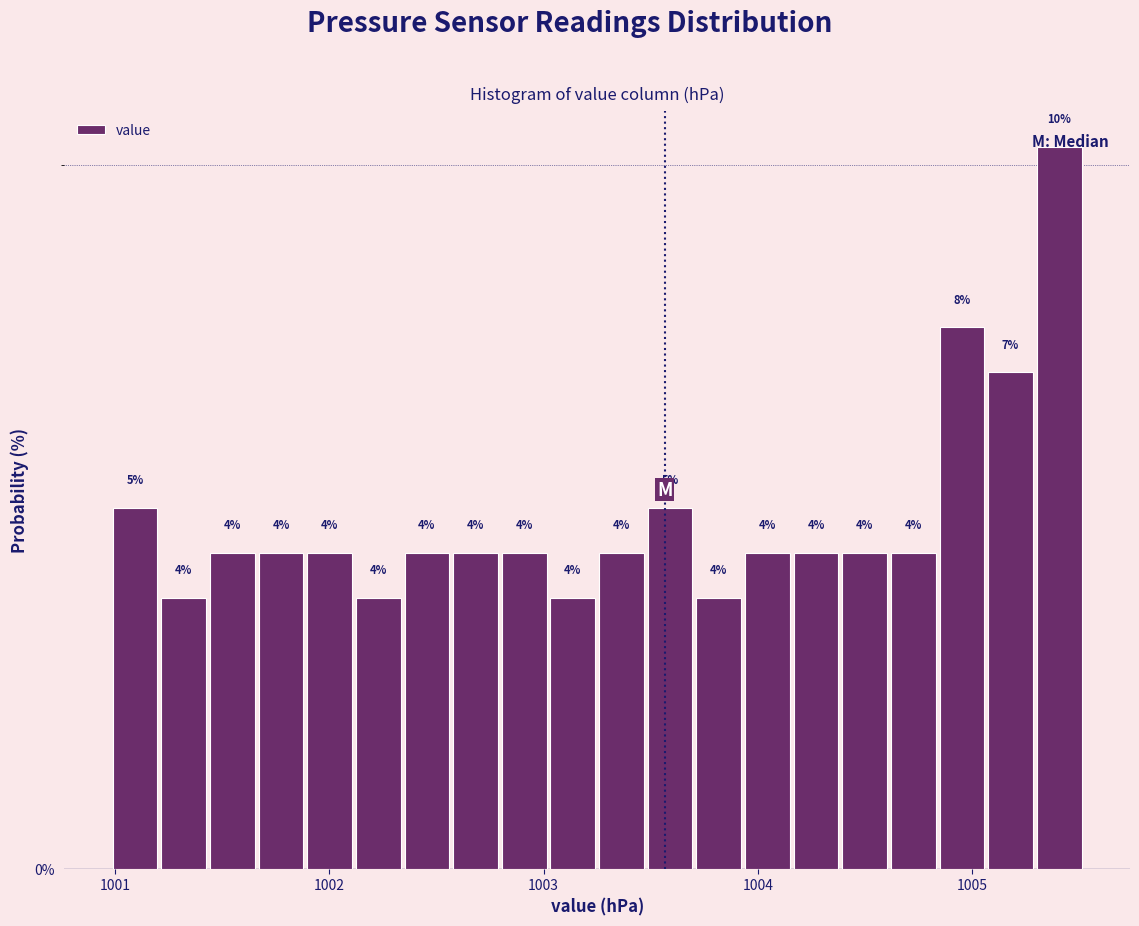

Read against the x-axis, roughly where is the centre of the tallest bar?

1005.4